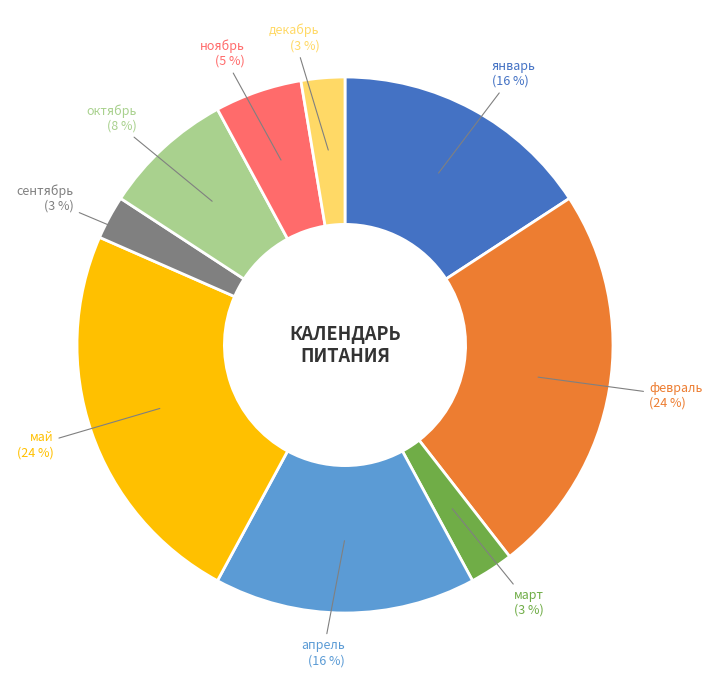

How many segments does this pie chart have?

9